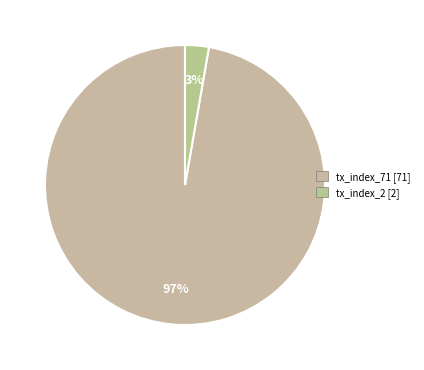

Rank the categories by value from highest to lowest.

tx_index_71, tx_index_2